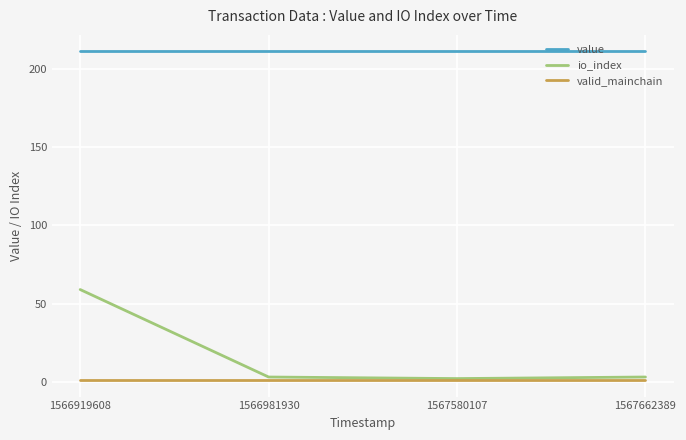

Is it true that value equals 111.9 at 1566981930?

False